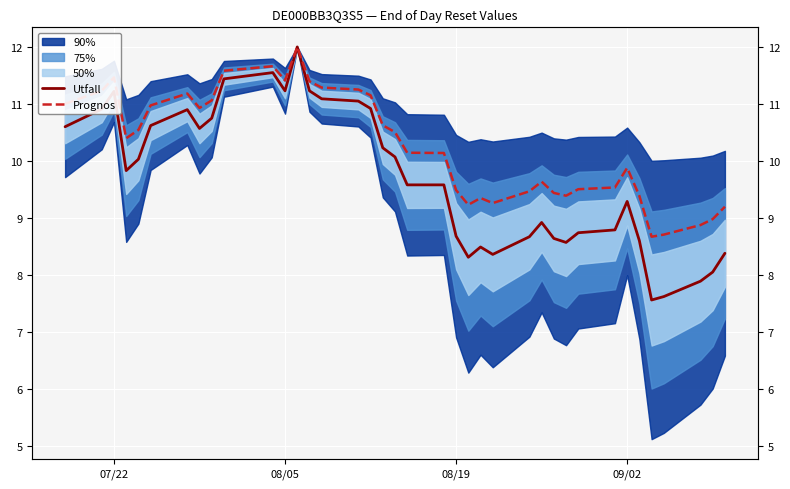

What is the difference between the maximum and minimum values in the Utfall series?

4.4